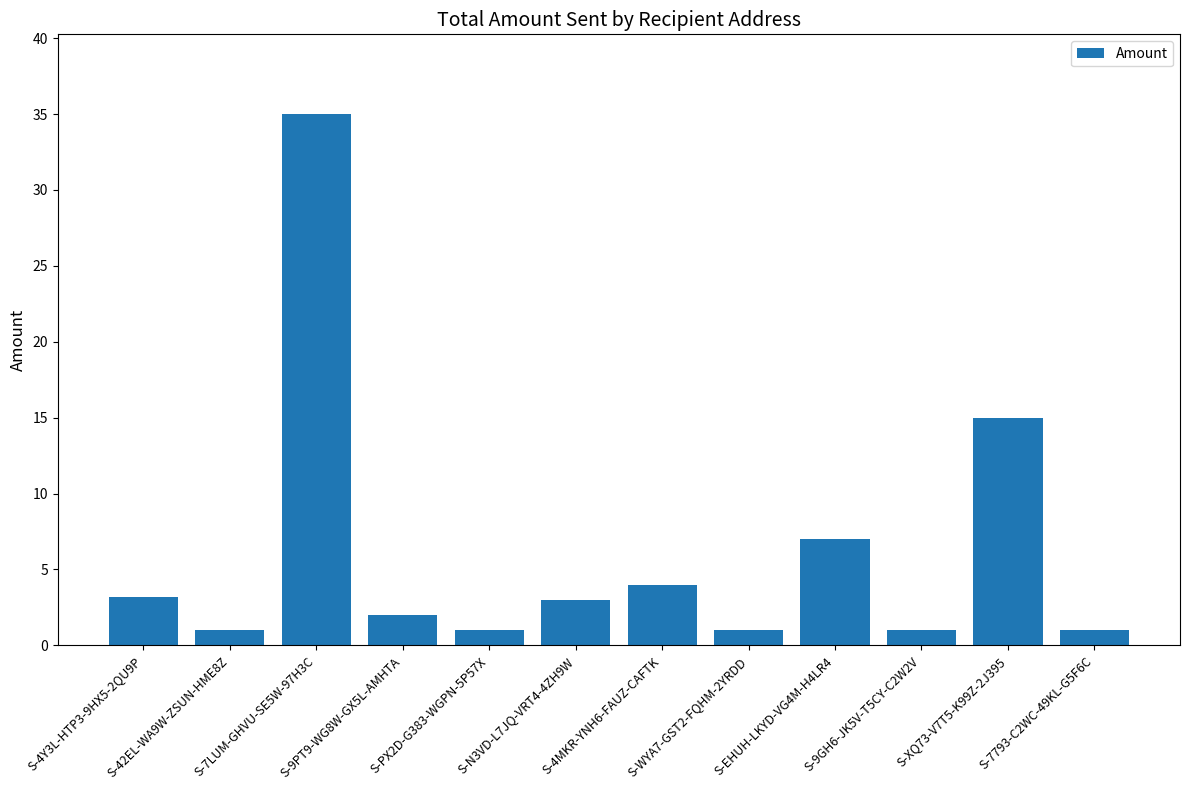

Count the number of categories in the chart.

12